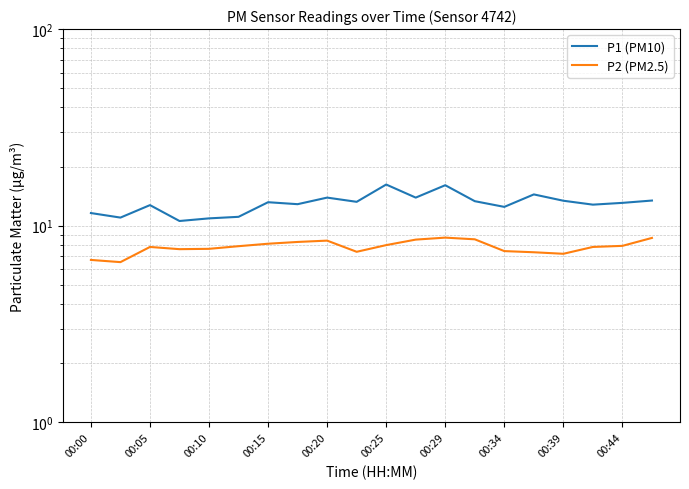

Reading left to right, what are all the values shown in this chart?

P1 (PM10): 11.6	11.0	12.7	10.6	10.9	11.1	13.2	12.9	13.9	13.2	16.2	13.9	16.1	13.3	12.5	14.4	13.4	12.8	13.1	13.4
P2 (PM2.5): 6.7	6.5	7.8	7.6	7.6	7.9	8.1	8.3	8.4	7.4	8.0	8.5	8.7	8.5	7.4	7.3	7.2	7.8	7.9	8.7